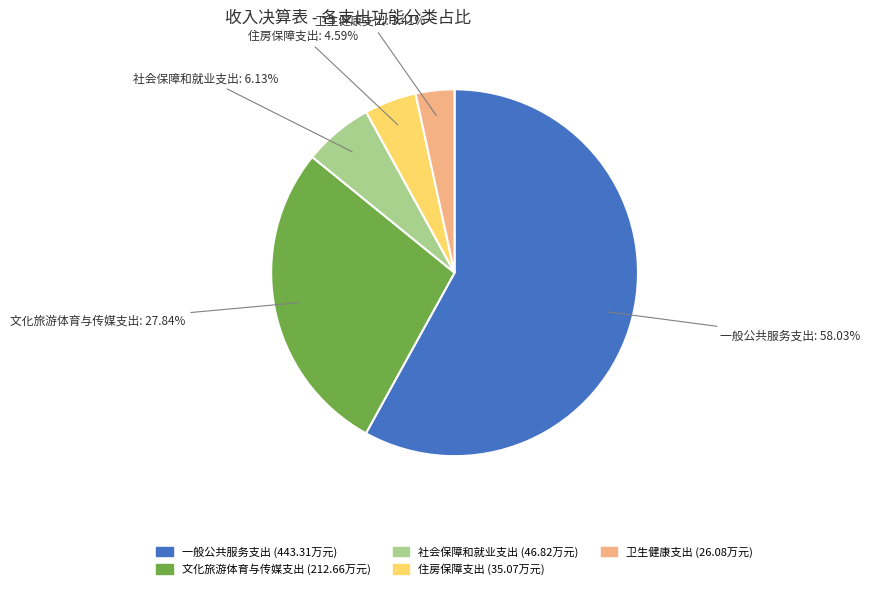

What is the total percentage of 社会保障和就业支出 and 卫生健康支出?

9.5%